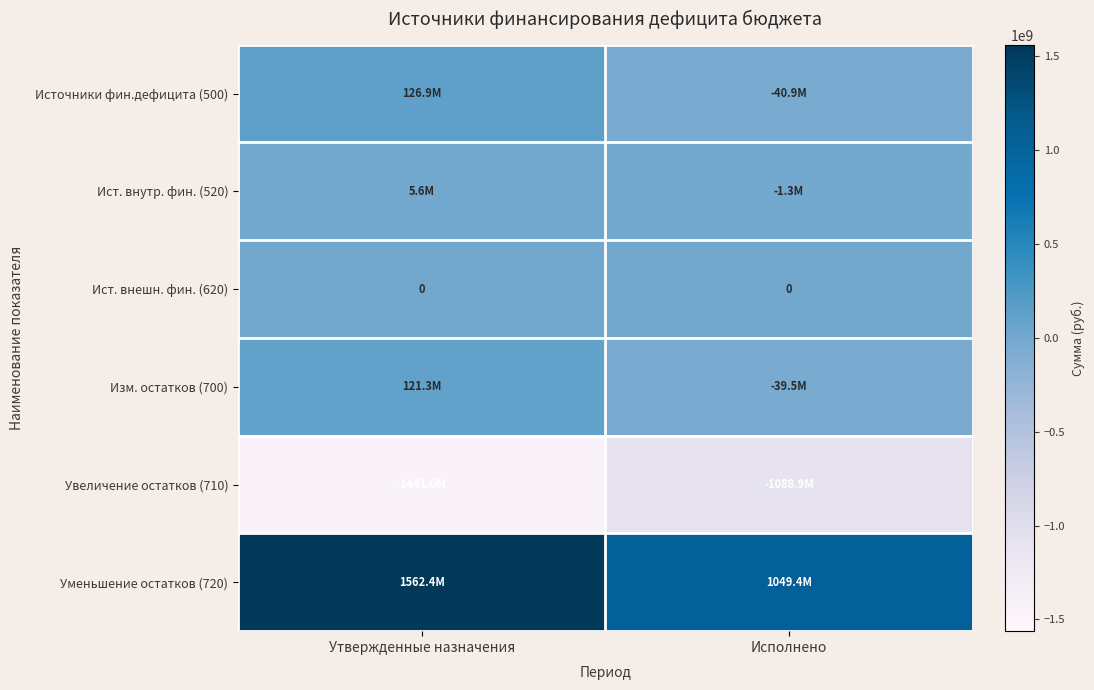

Which series has the largest total across all categories?

Уменьшение остатков (720)